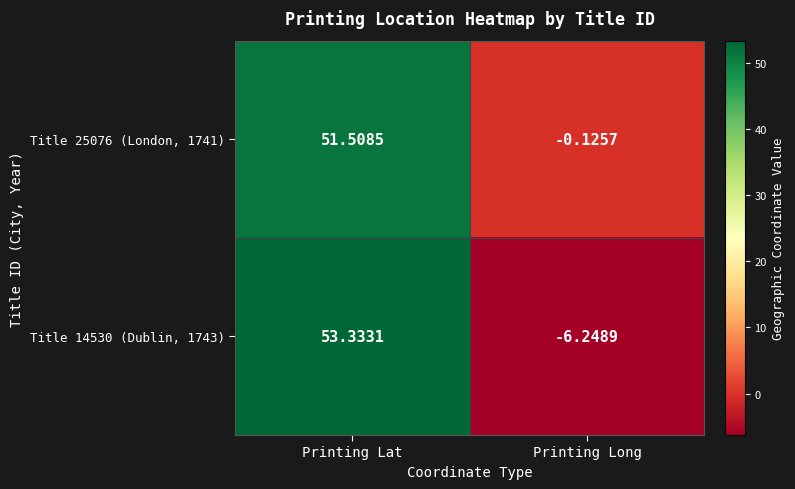

At which category is the sum across all series the highest?

Printing Lat